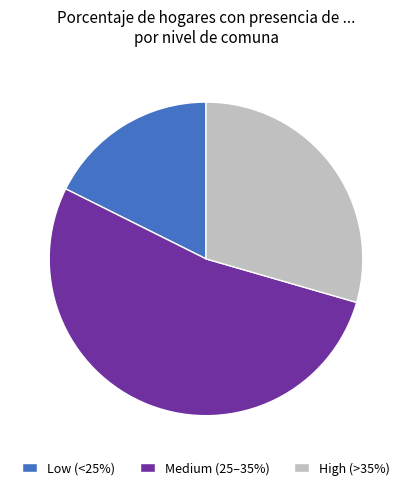

What is the majority slice?

Medium (25–35%)